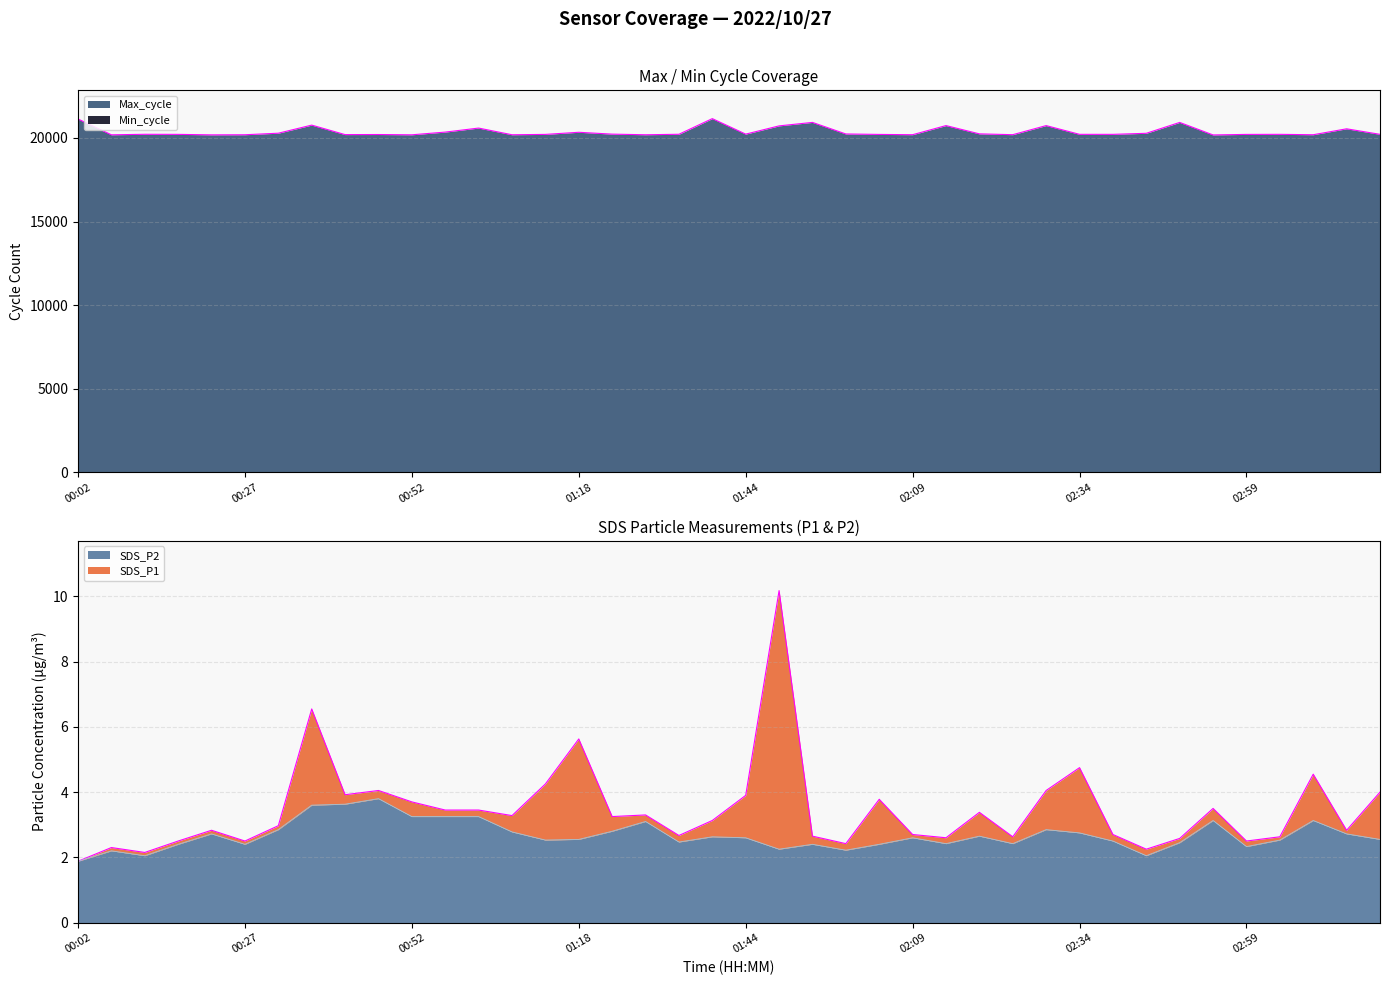

Reading right to left, extract all data points from this chart.

SDS_P1: 03:20=4.0	03:14=2.8	03:09=4.5	03:04=2.6	02:59=2.5	02:54=3.5	02:49=2.6	02:44=2.2	02:39=2.7	02:34=4.8	02:29=4.0	02:24=2.6	02:19=3.4	02:14=2.6	02:09=2.7	02:04=3.8	01:59=2.4	01:54=2.6	01:49=10.2	01:44=3.9	01:39=3.1	01:33=2.7	01:28=3.3	01:23=3.2	01:18=5.6	01:13=4.2	01:07=3.3	01:02=3.5	00:57=3.5	00:52=3.7	00:47=4.0	00:42=3.9	00:37=6.5	00:32=3.0	00:27=2.5	00:22=2.8	00:17=2.5	00:12=2.1	00:07=2.3	00:02=1.9
SDS_P2: 03:20=2.5	03:14=2.7	03:09=3.1	03:04=2.5	02:59=2.3	02:54=3.1	02:49=2.5	02:44=2.0	02:39=2.5	02:34=2.8	02:29=2.9	02:24=2.4	02:19=2.6	02:14=2.4	02:09=2.6	02:04=2.4	01:59=2.2	01:54=2.4	01:49=2.2	01:44=2.6	01:39=2.6	01:33=2.5	01:28=3.1	01:23=2.8	01:18=2.5	01:13=2.5	01:07=2.8	01:02=3.2	00:57=3.2	00:52=3.2	00:47=3.8	00:42=3.6	00:37=3.6	00:32=2.9	00:27=2.4	00:22=2.7	00:17=2.4	00:12=2.0	00:07=2.2	00:02=1.9
Max_cycle: 03:20=20218.0	03:14=20549.0	03:09=20194.0	03:04=20218.0	02:59=20214.0	02:54=20182.0	02:49=20931.0	02:44=20280.0	02:39=20217.0	02:34=20218.0	02:29=20741.0	02:24=20197.0	02:19=20246.0	02:14=20742.0	02:09=20196.0	02:04=20213.0	01:59=20240.0	01:54=20932.0	01:49=20724.0	01:44=20230.0	01:39=21159.0	01:33=20222.0	01:28=20193.0	01:23=20230.0	01:18=20341.0	01:13=20214.0	01:07=20193.0	01:02=20593.0	00:57=20352.0	00:52=20190.0	00:47=20207.0	00:42=20202.0	00:37=20770.0	00:32=20286.0	00:27=20193.0	00:22=20187.0	00:17=20216.0	00:12=20221.0	00:07=20190.0	00:02=21136.0